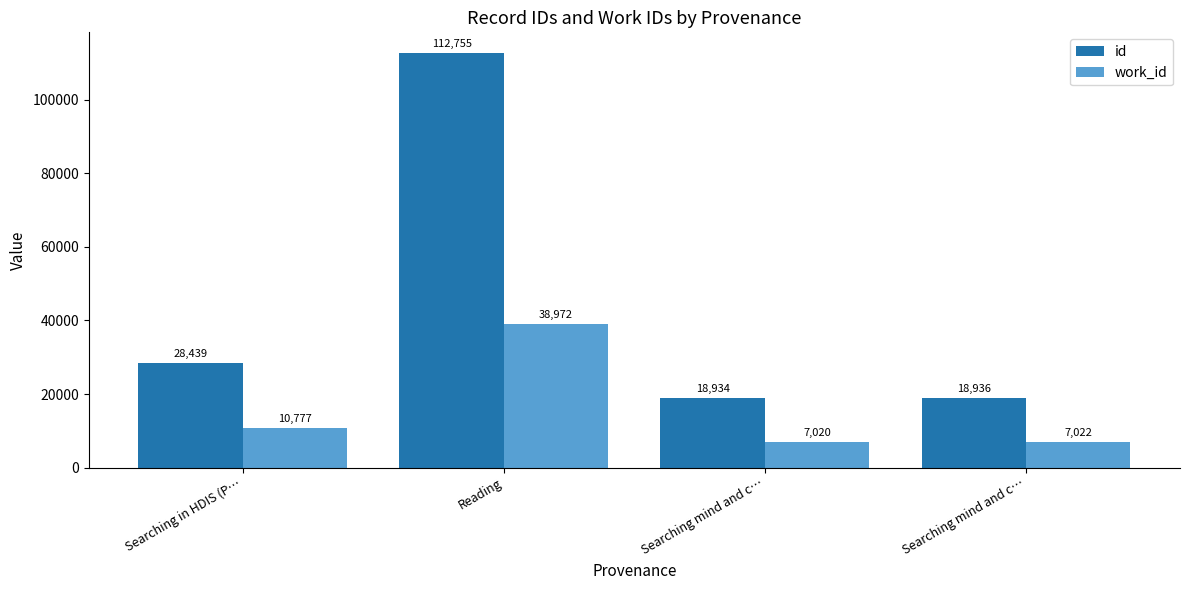

How many bars are there in total?

8